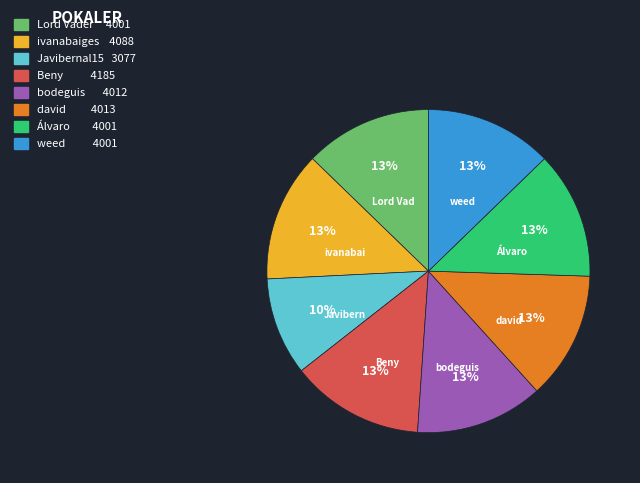

To the nearest percent, what is the average slice percentage?

12%